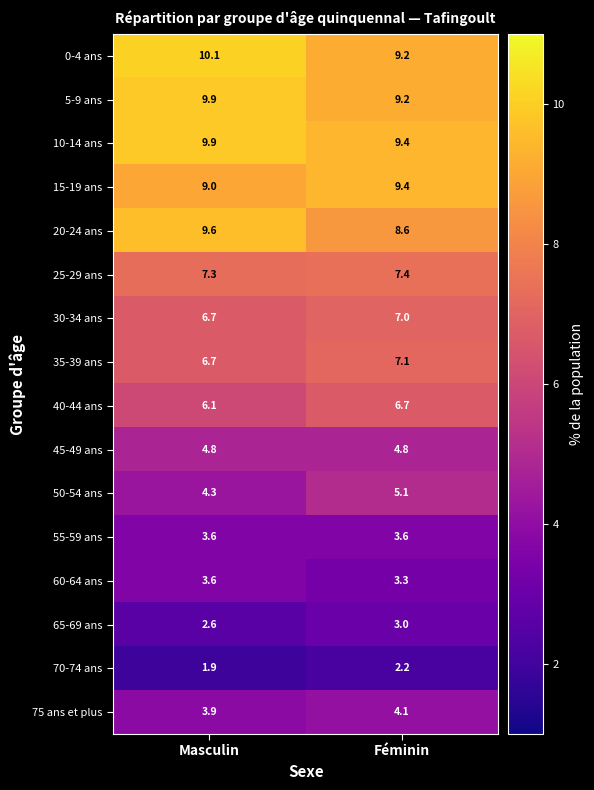

What is the average value of the 55-59 ans series?

3.6